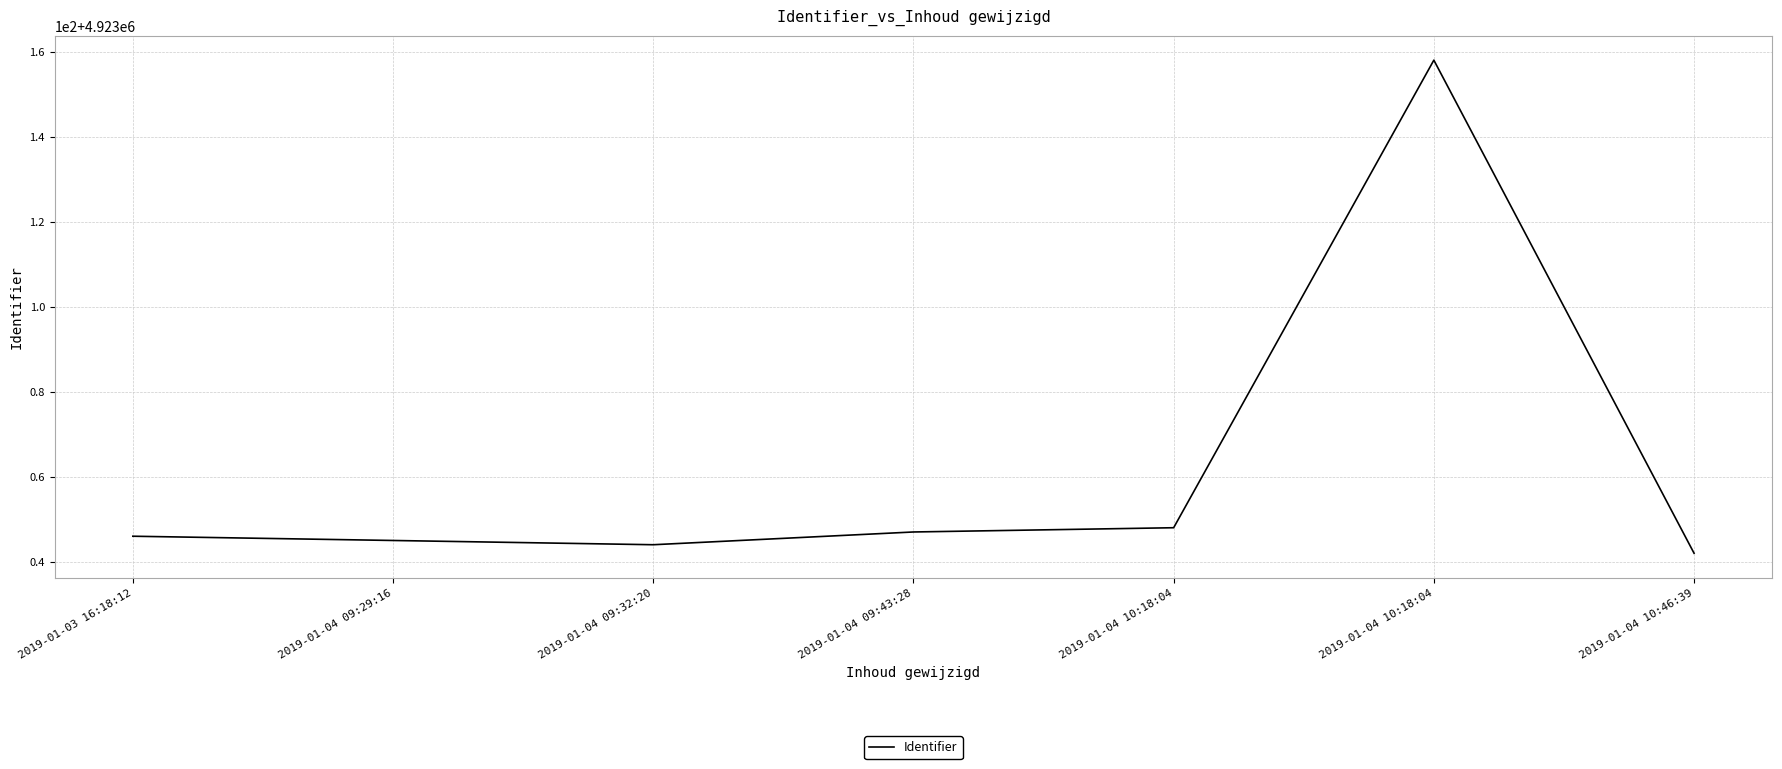

What is the approximate value at 2019-01-03 16:18:12?

4923046